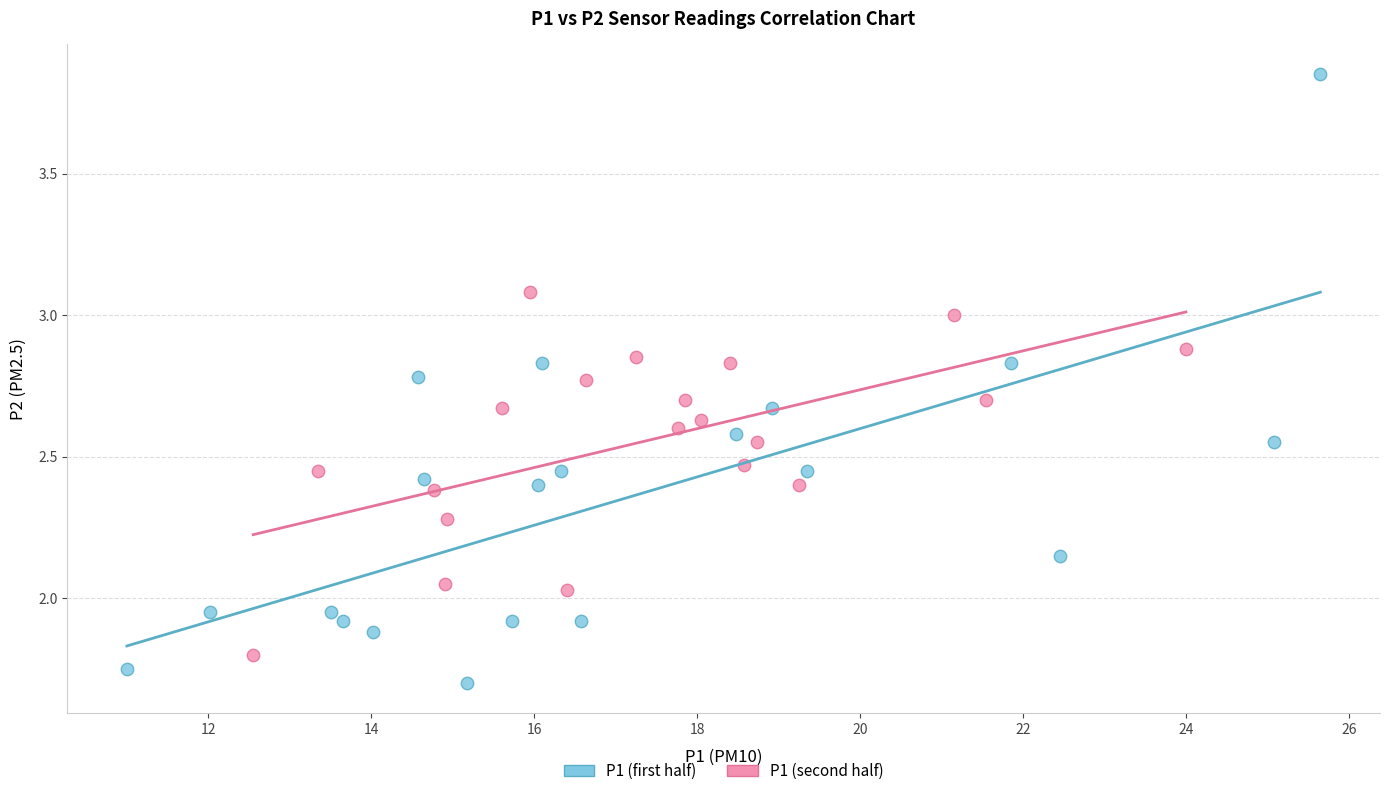

Which series contains the highest Y value?

P1 (first half)